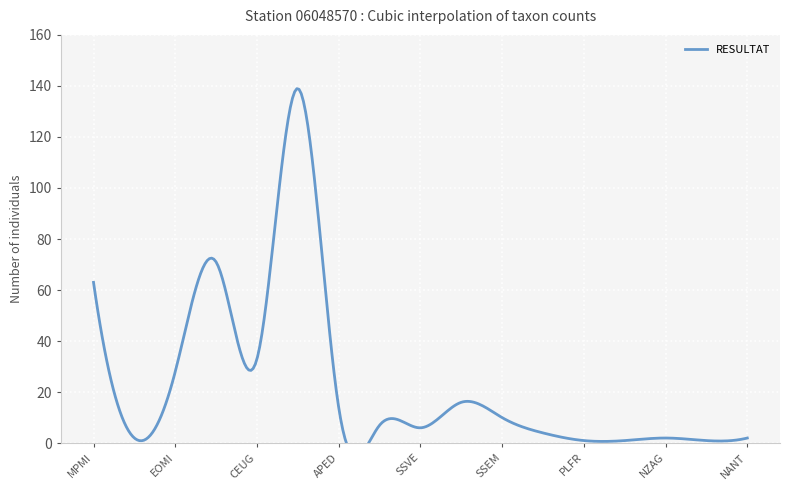

What is the difference between the maximum and second lowest values?

138